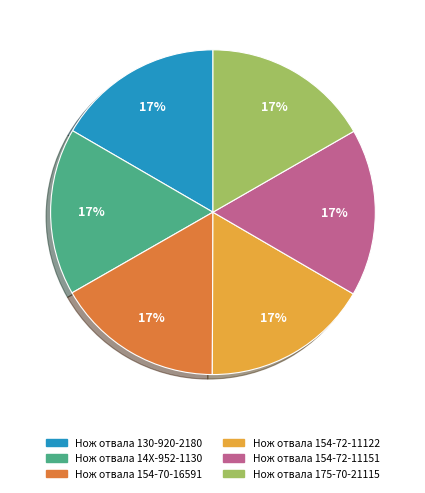

Approximately how many times larger is the value at Нож отвала 154-72-11151 compared to Нож отвала 154-72-11122?

1.0